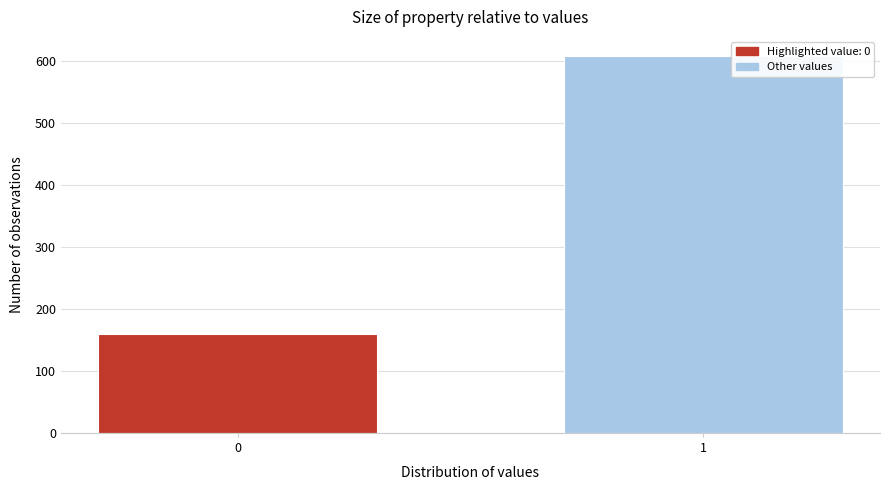

Reading left to right, list all the values displayed in this chart.

0=160	1=608